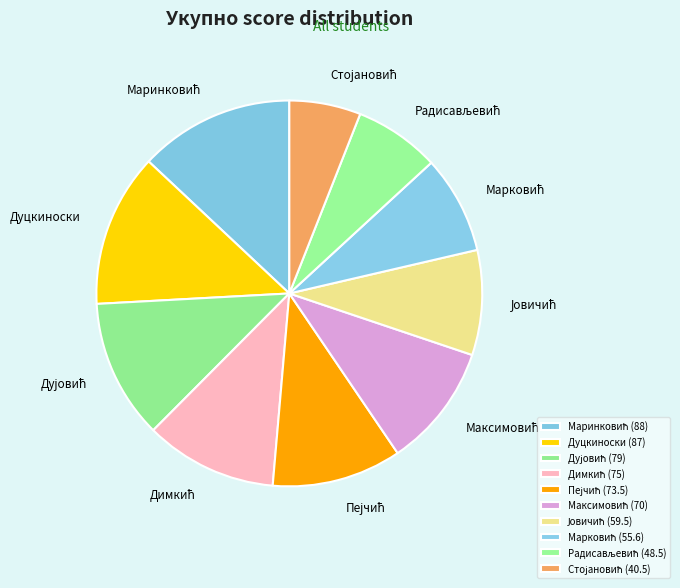

Is there any slice that represents more than half of the pie?

No